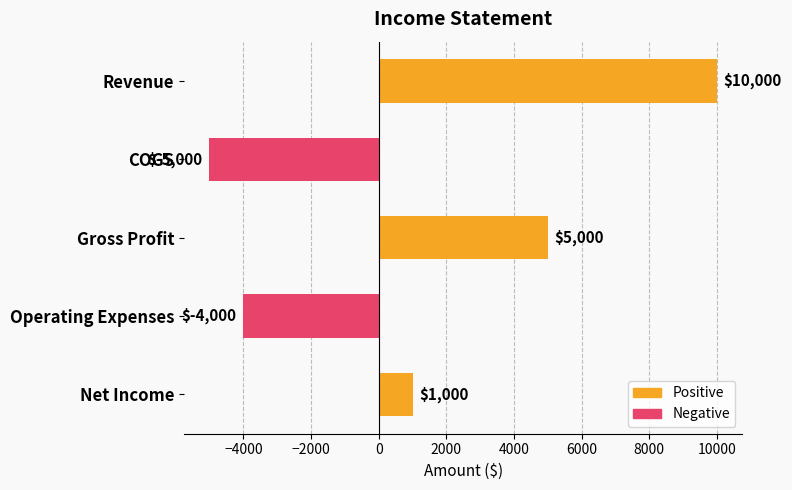

What is the smallest value displayed?

-5000